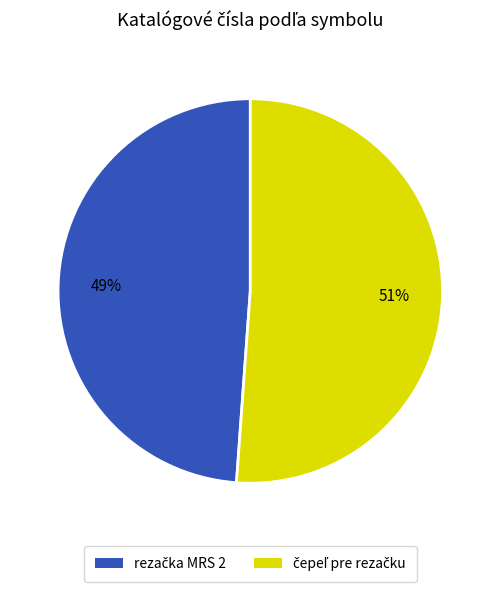

Does any single category account for the majority?

Yes